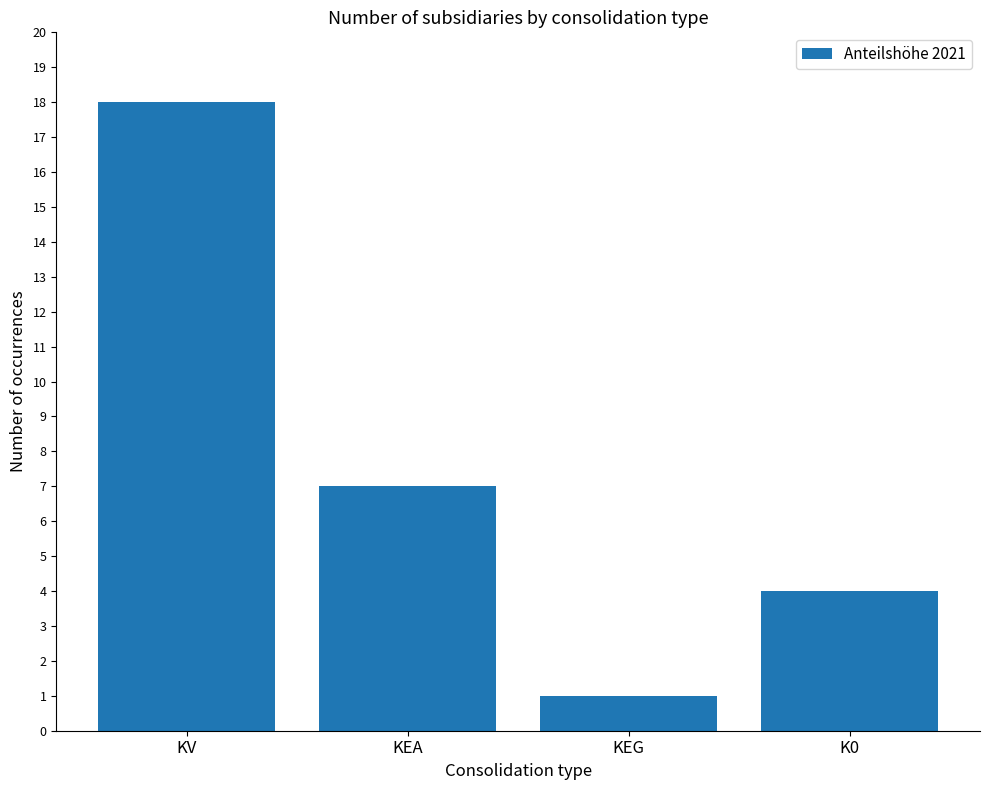

What is the sum of the values at KEA and KEG?

8